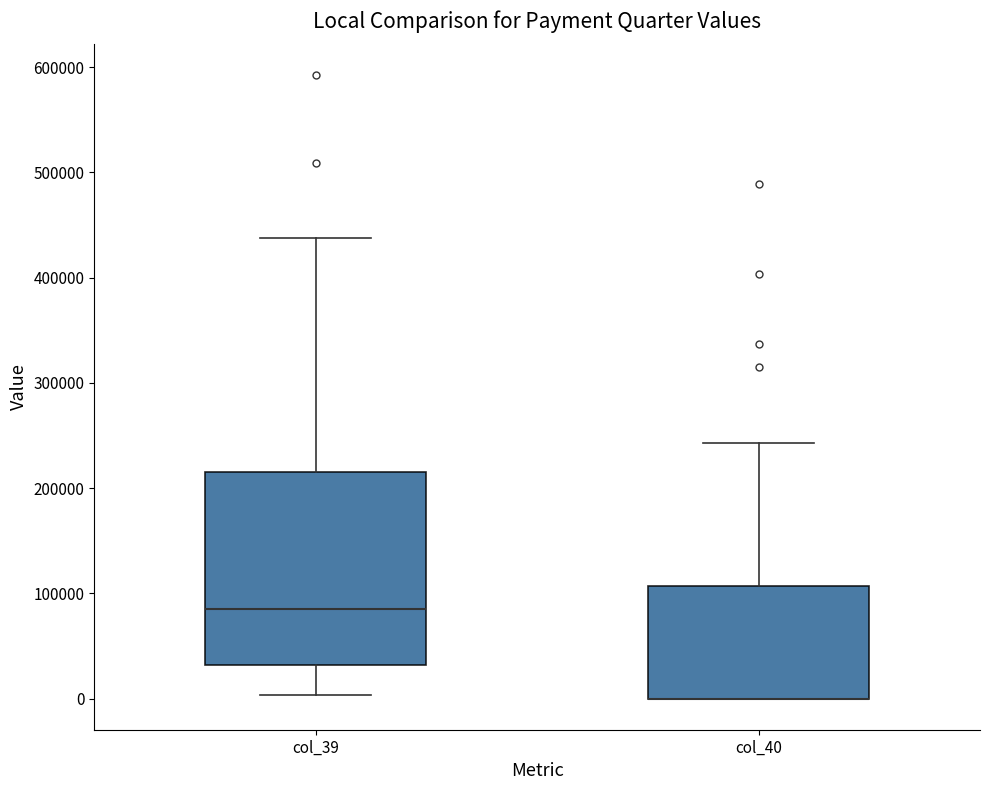

Reading left to right, transcribe this box plot: for each box, give where its median line is, the range the box spans, and where its two whiskers end, as read against the y-axis. The values are not printed on the chart, so give them approximately, as read against the axis.

col_39: median 90000, box 30000 to 210000, whiskers 0 to 440000
col_40: median 0 (drawn on the box's lower edge), box 0 to 110000, whiskers 0 to 240000